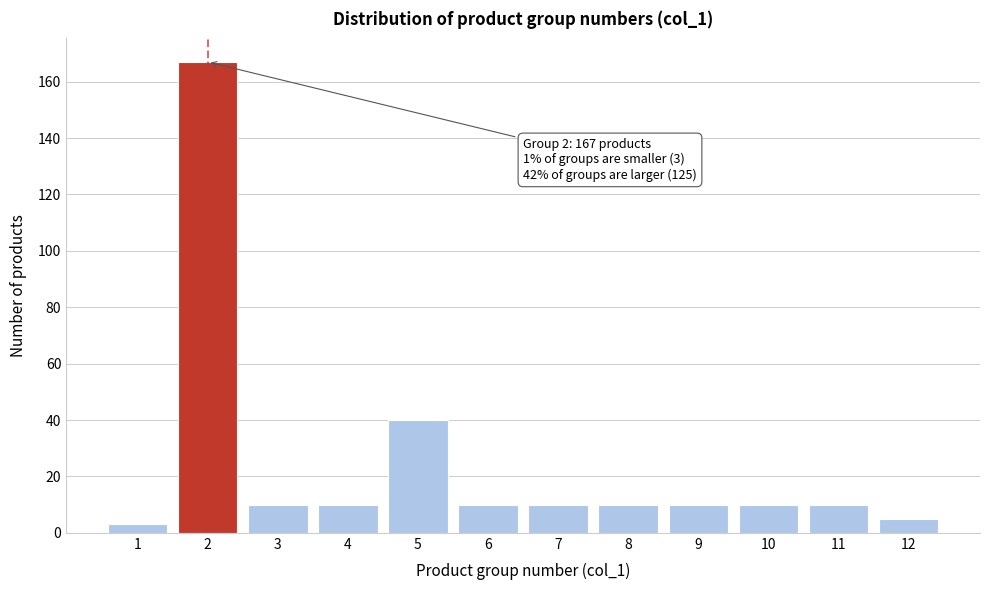

Reading left to right, transcribe all the data shown in this chart.

1=3	2=167	3=10	4=10	5=40	6=10	7=10	8=10	9=10	10=10	11=10	12=5